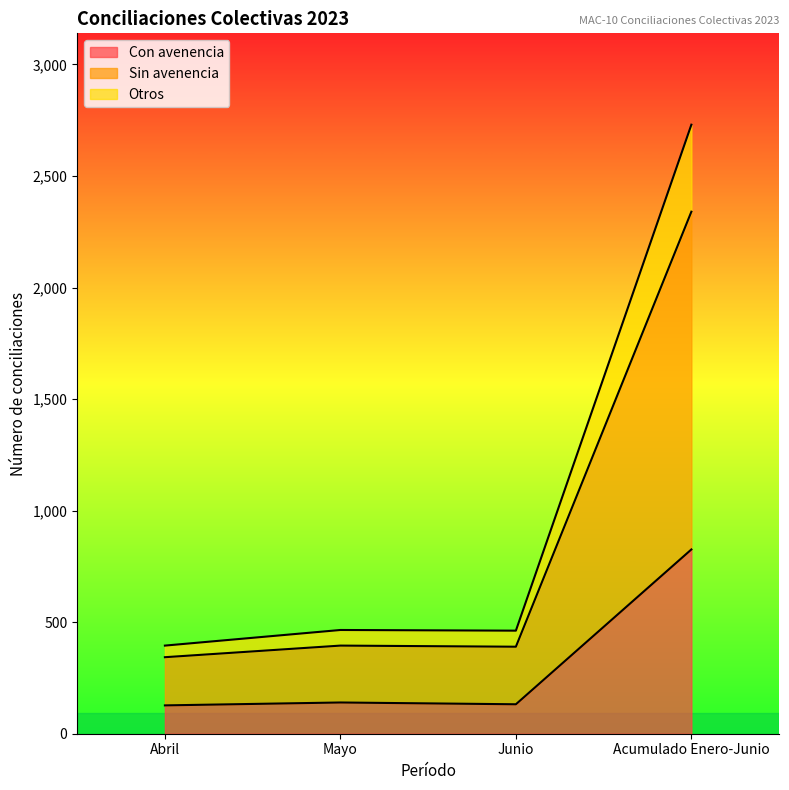

What is the difference between the maximum and minimum values in the Con avenencia series?

699